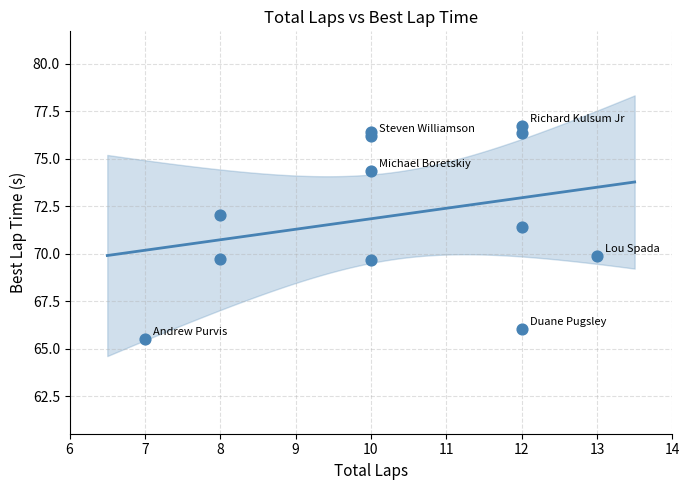

What Y value in the scatter plot is closest to 71?

71.4